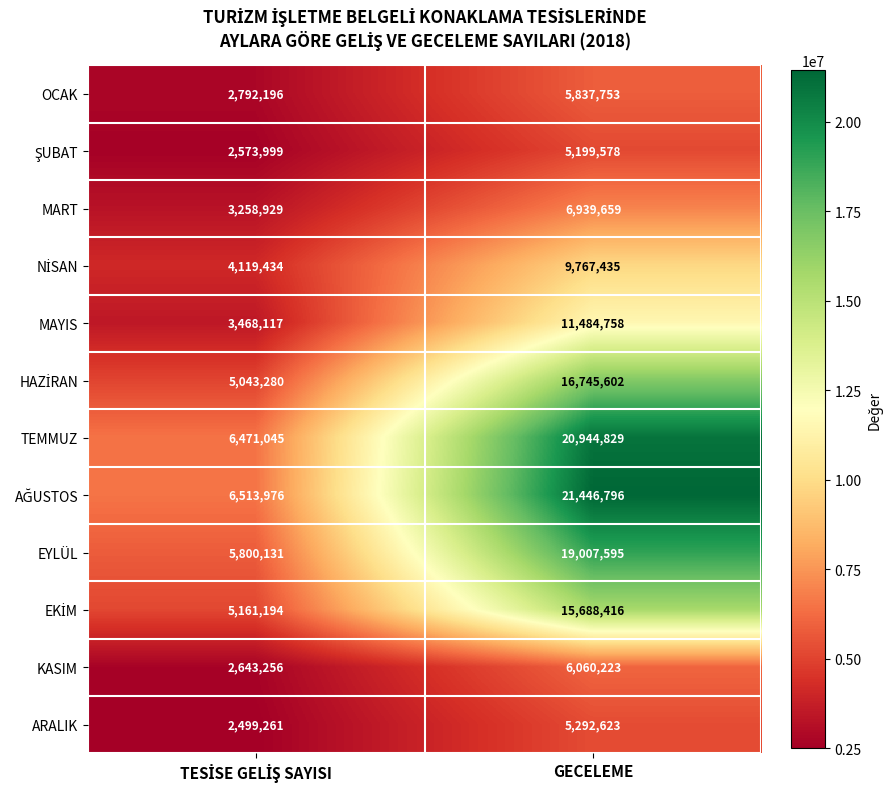

At which category is the sum across all series the highest?

GECELEME